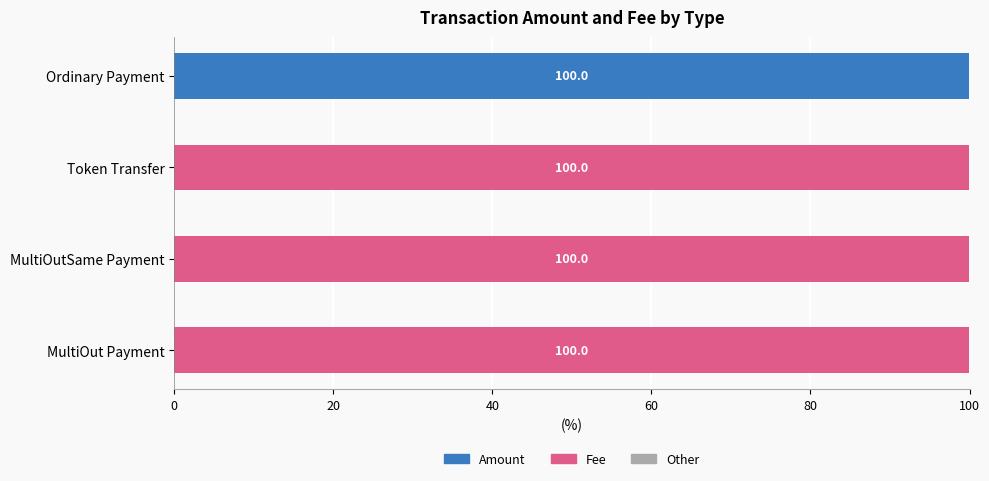

The Amount series shows 149.1 at Ordinary Payment. True or false?

False